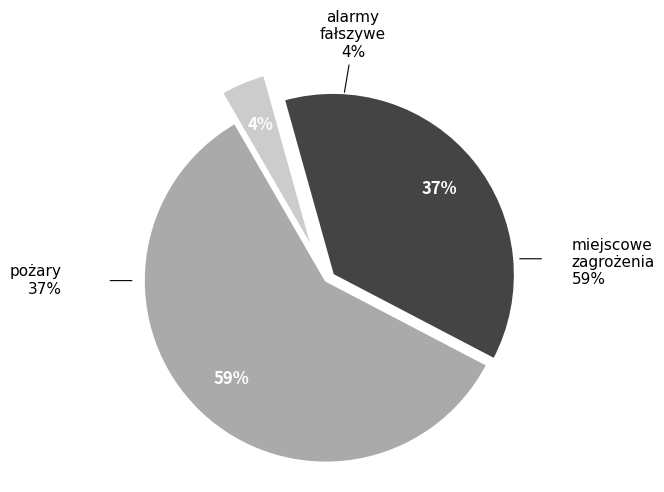

Is there any slice that represents more than half of the pie?

Yes